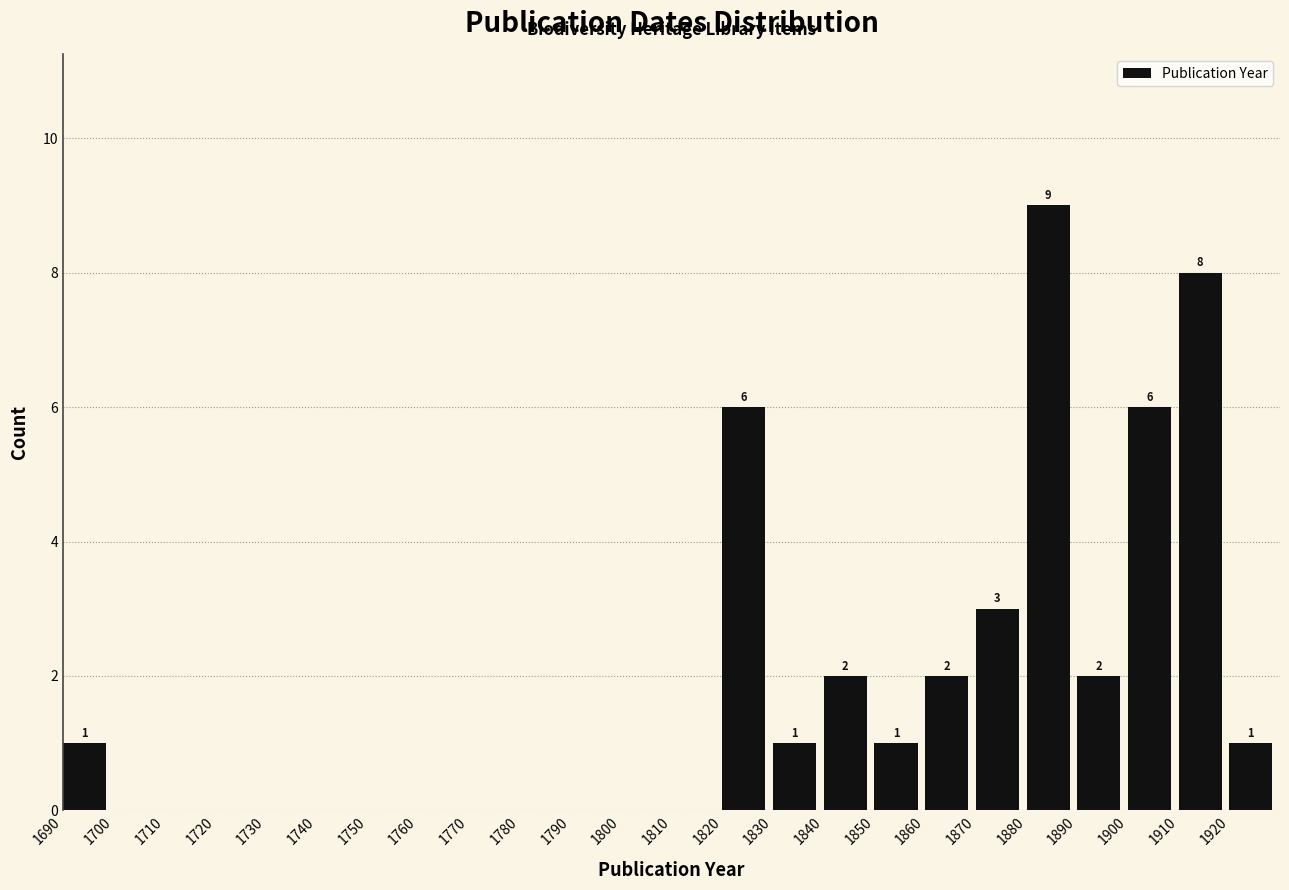

Reading right to left, what are all the values shown in this chart?

1920=1	1910=8	1900=6	1890=2	1880=9	1870=3	1860=2	1850=1	1840=2	1830=1	1820=6	1810=0	1800=0	1790=0	1780=0	1770=0	1760=0	1750=0	1740=0	1730=0	1720=0	1710=0	1700=0	1690=1